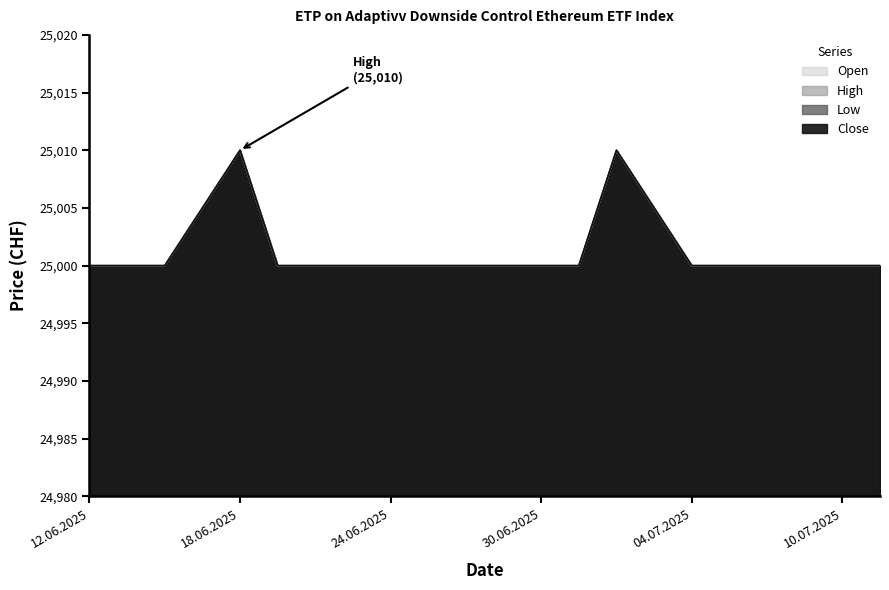

True or false: Close has a value of 17116 at 02.07.2025.

False